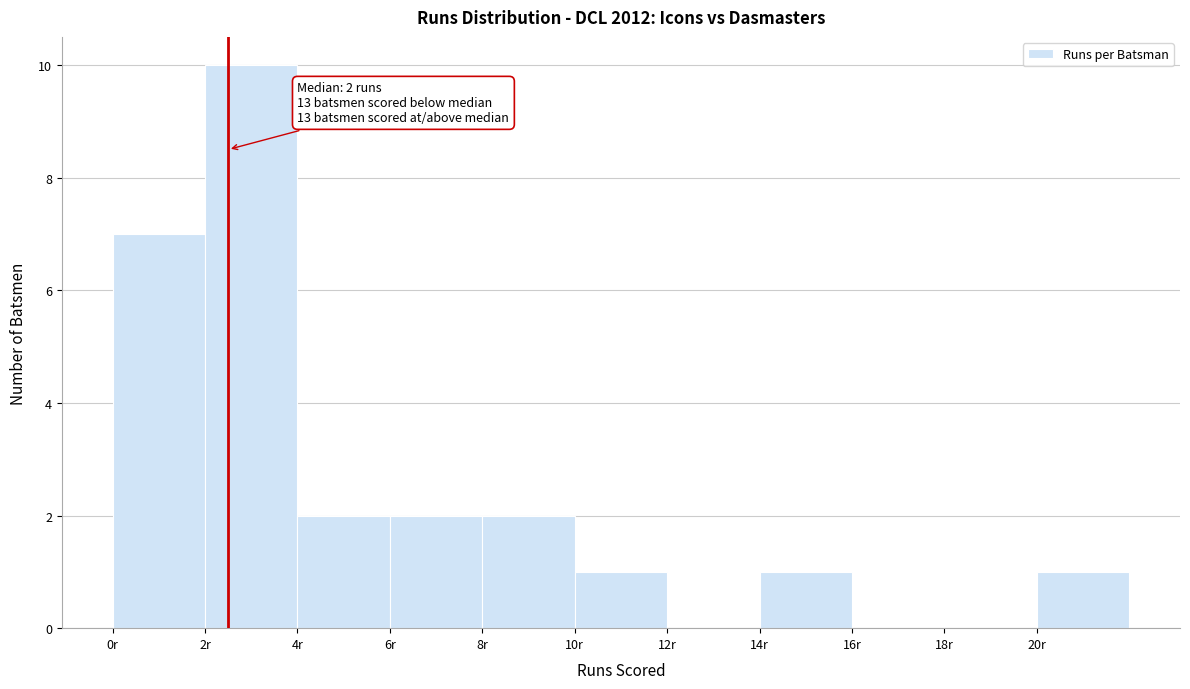

Which range on the x-axis has the tallest bar?

2 to 4